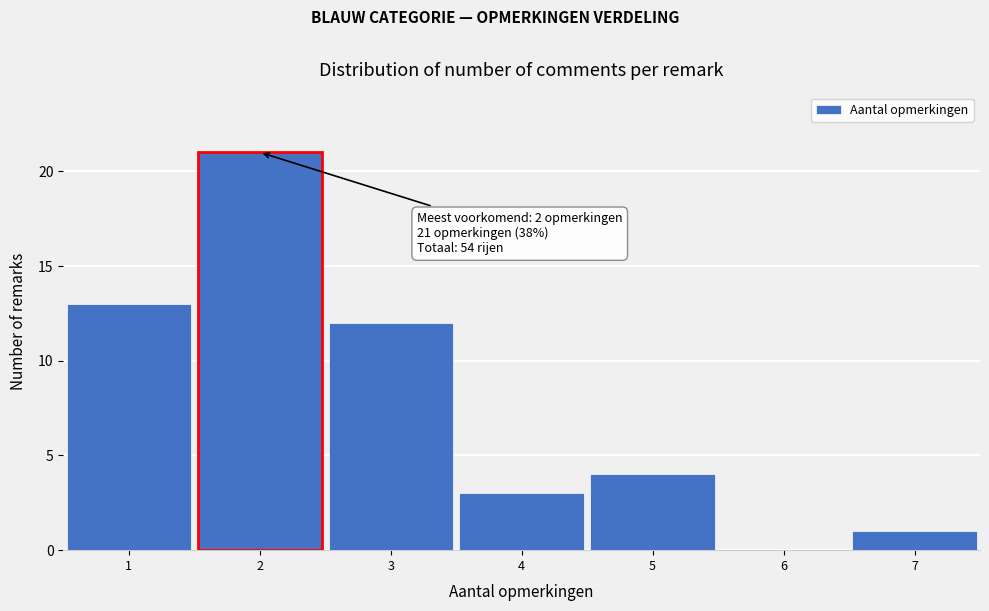

Which range on the x-axis has the tallest bar?

1.5 to 2.5